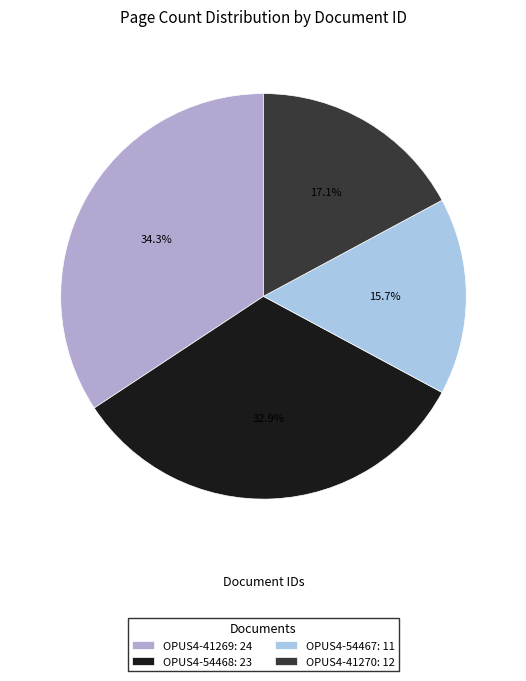

What is the largest slice in the pie chart?

OPUS4-41269